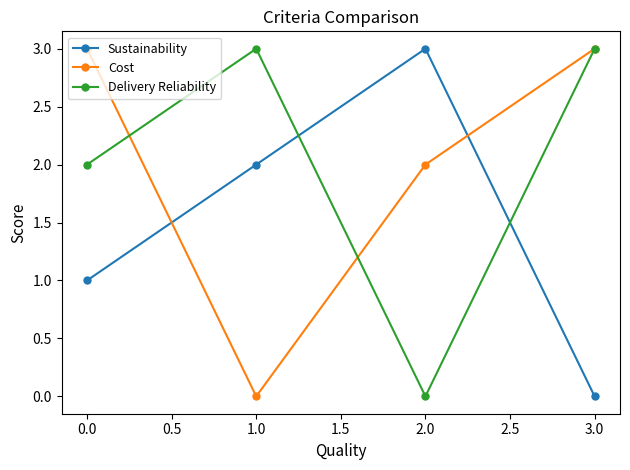

Count the Sustainability values in the range 1 to 3.

3